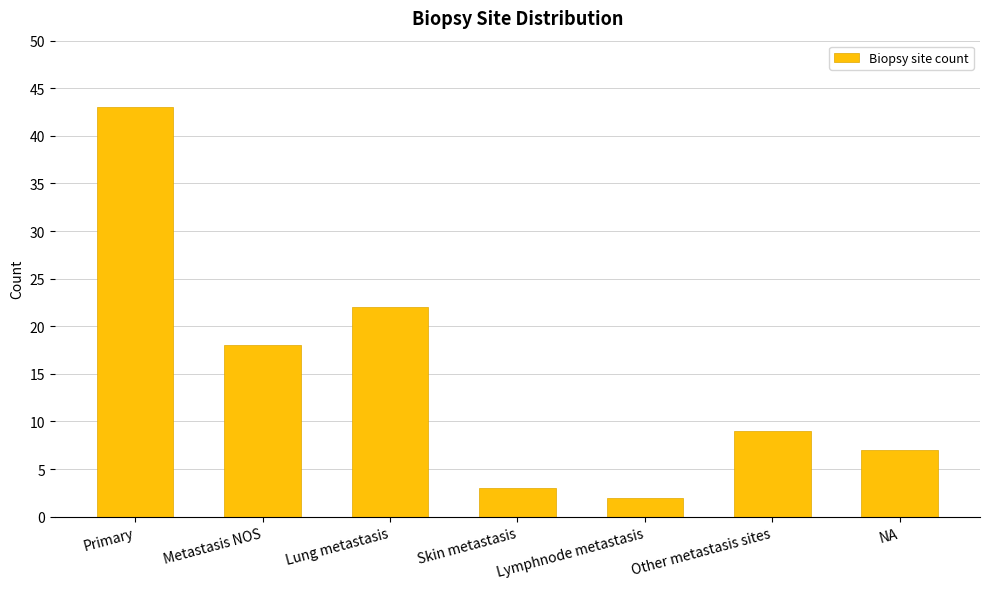

At which category does the chart reach its minimum across all series?

Lymphnode metastasis